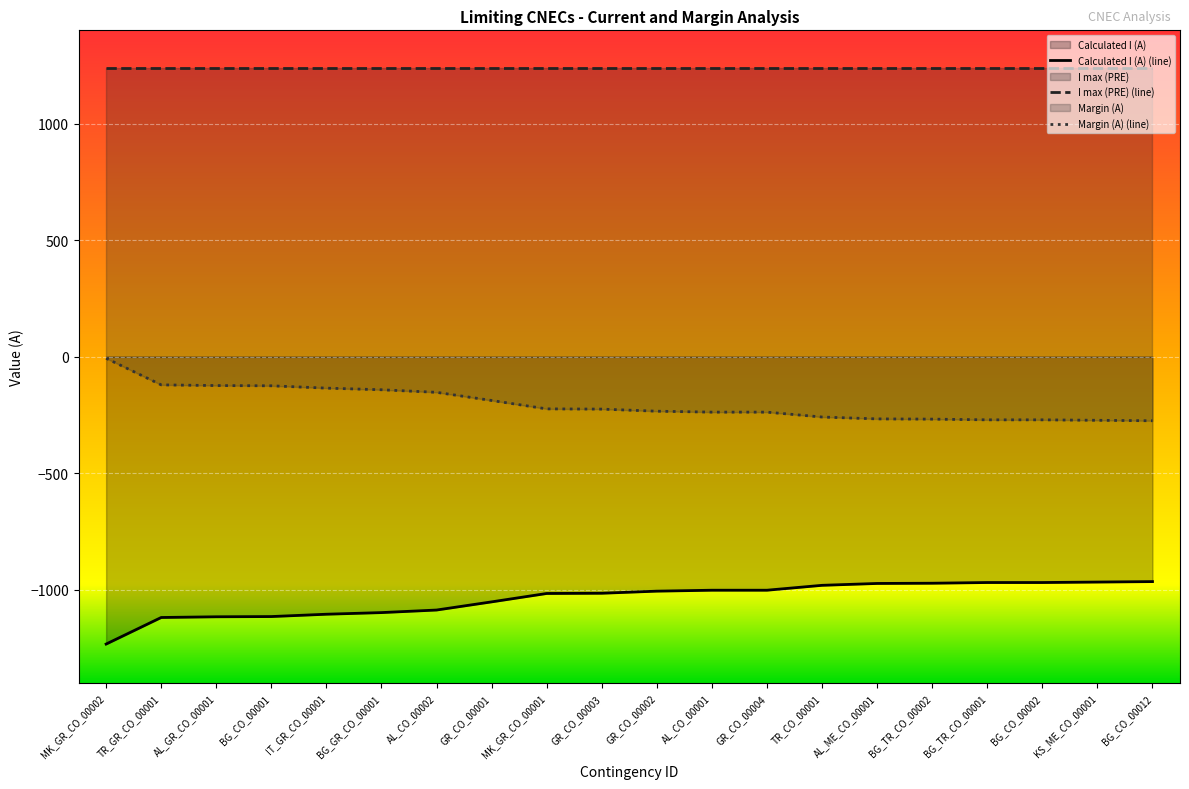

What is the label of the 7th point from the right?

TR_CO_00001